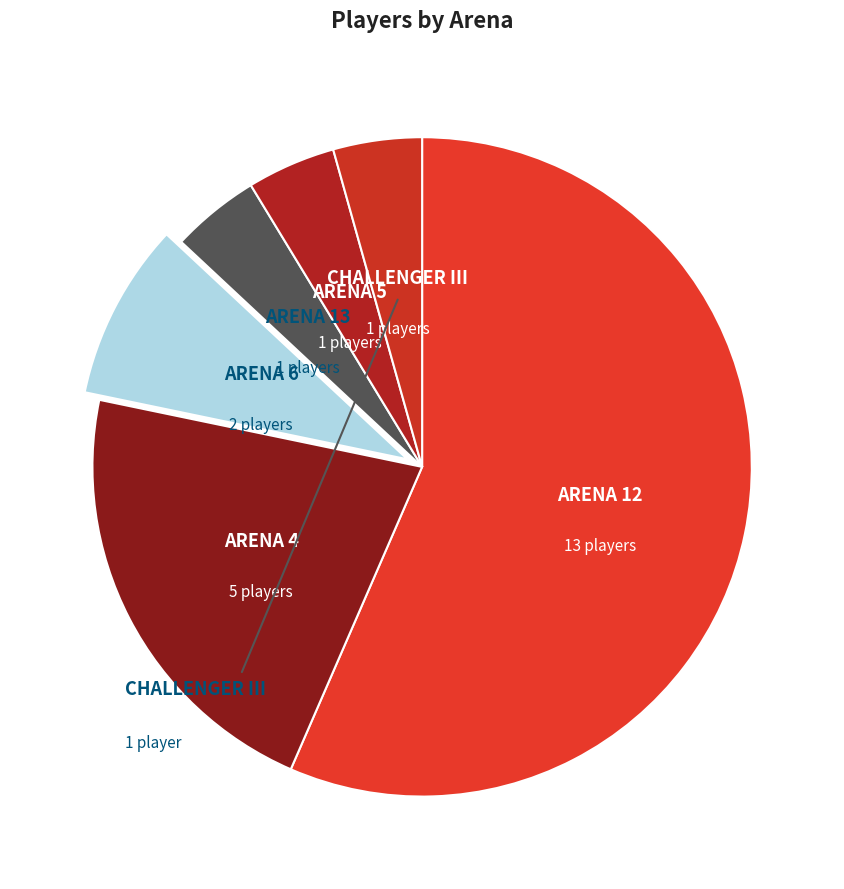

Which category has the biggest portion of the pie?

Arena 12